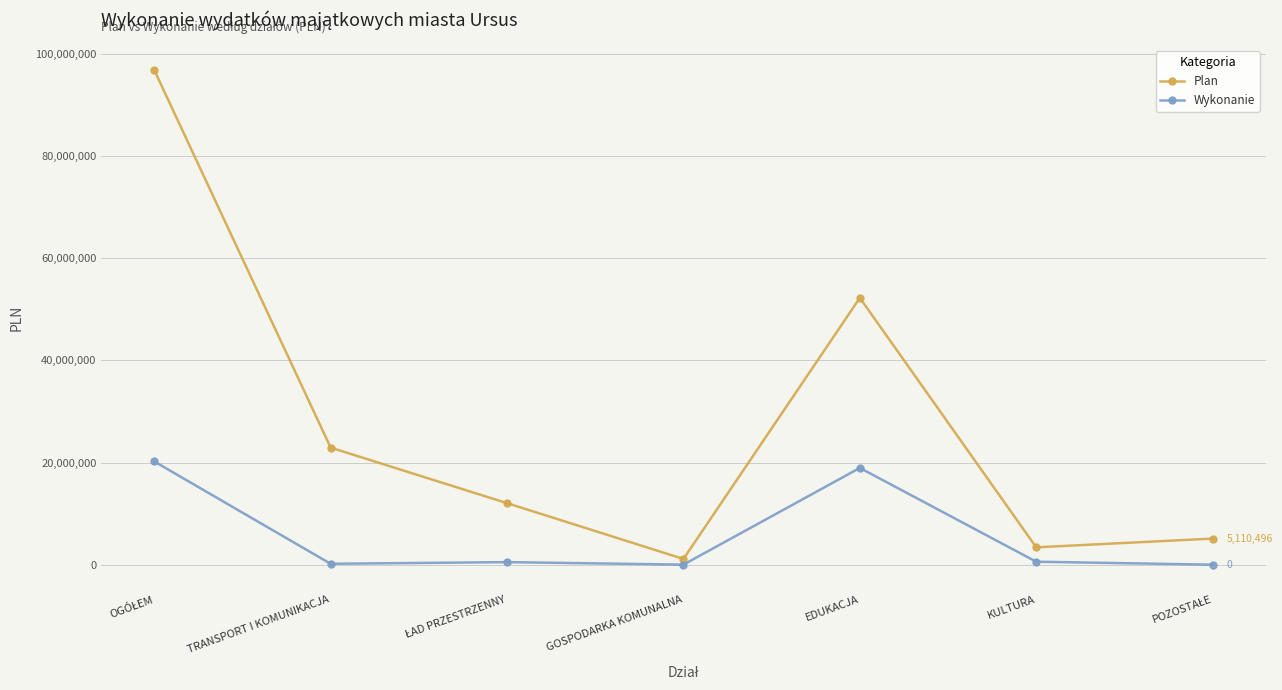

What is the sum of all Wykonanie values?

40433852.3